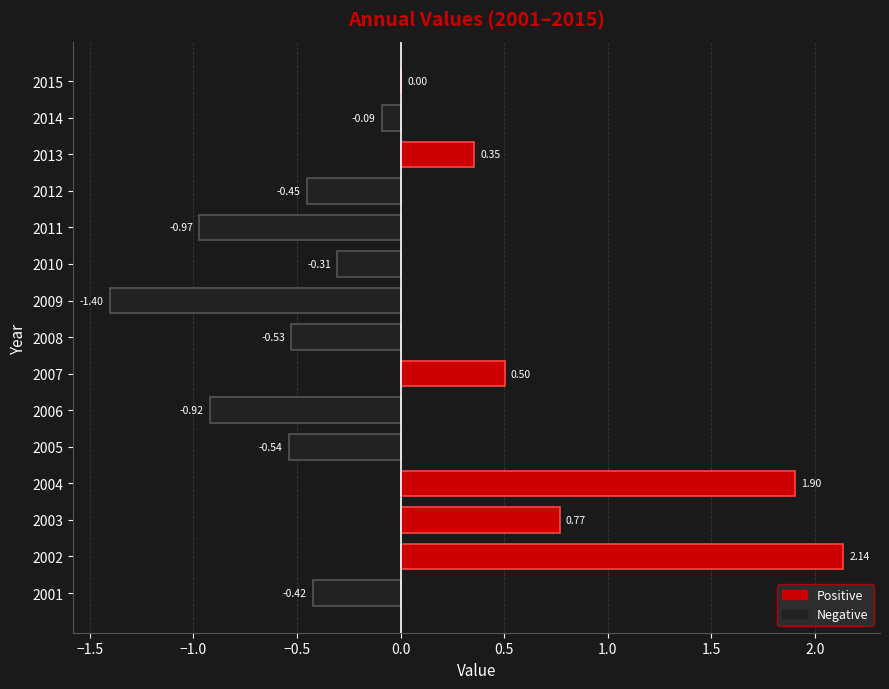

What is the change in value from 2008 to 2010?

+0.2